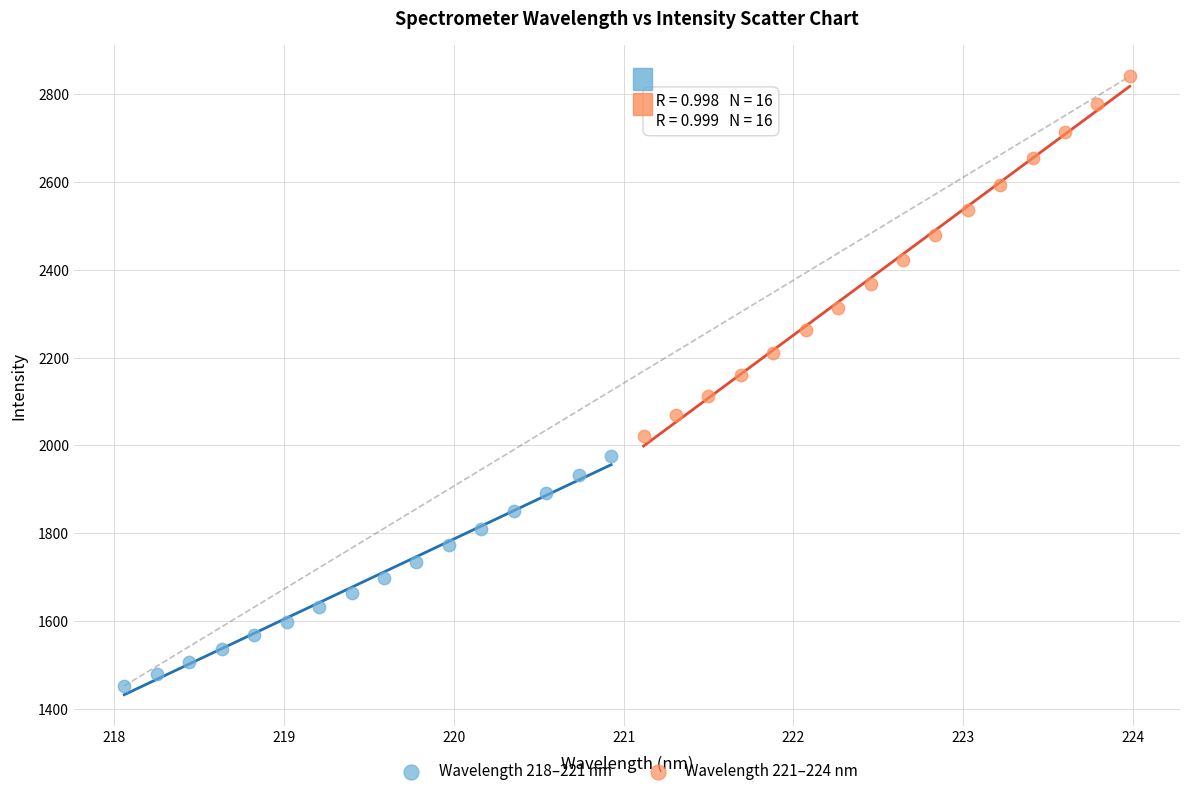

Which series reaches the minimum Y coordinate?

Wavelength 218–221 nm